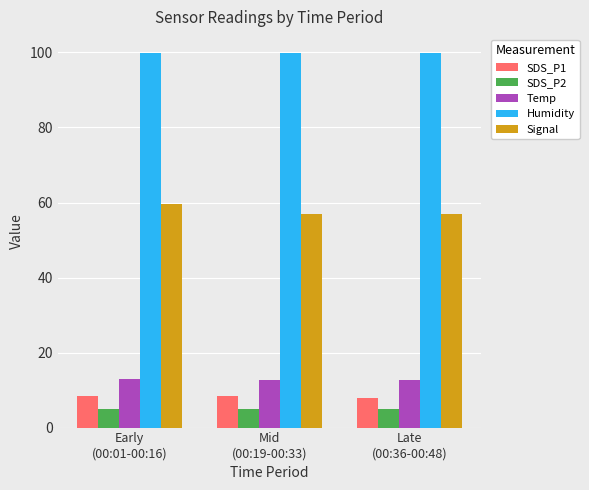

What is the minimum value shown in the chart?

5.0